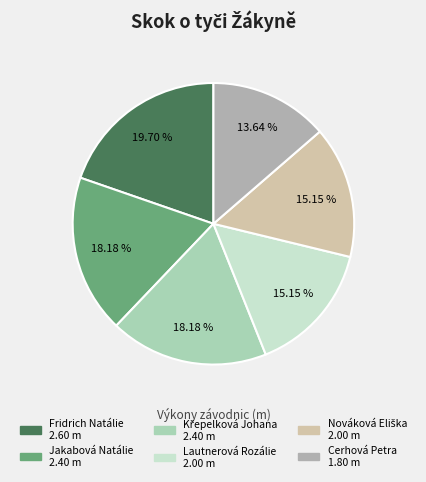

How many segments does this pie chart have?

6